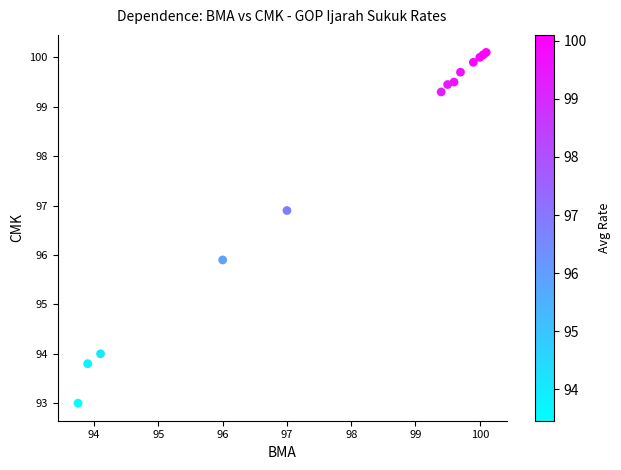

What Y value in the scatter plot is closest to 96?

95.9